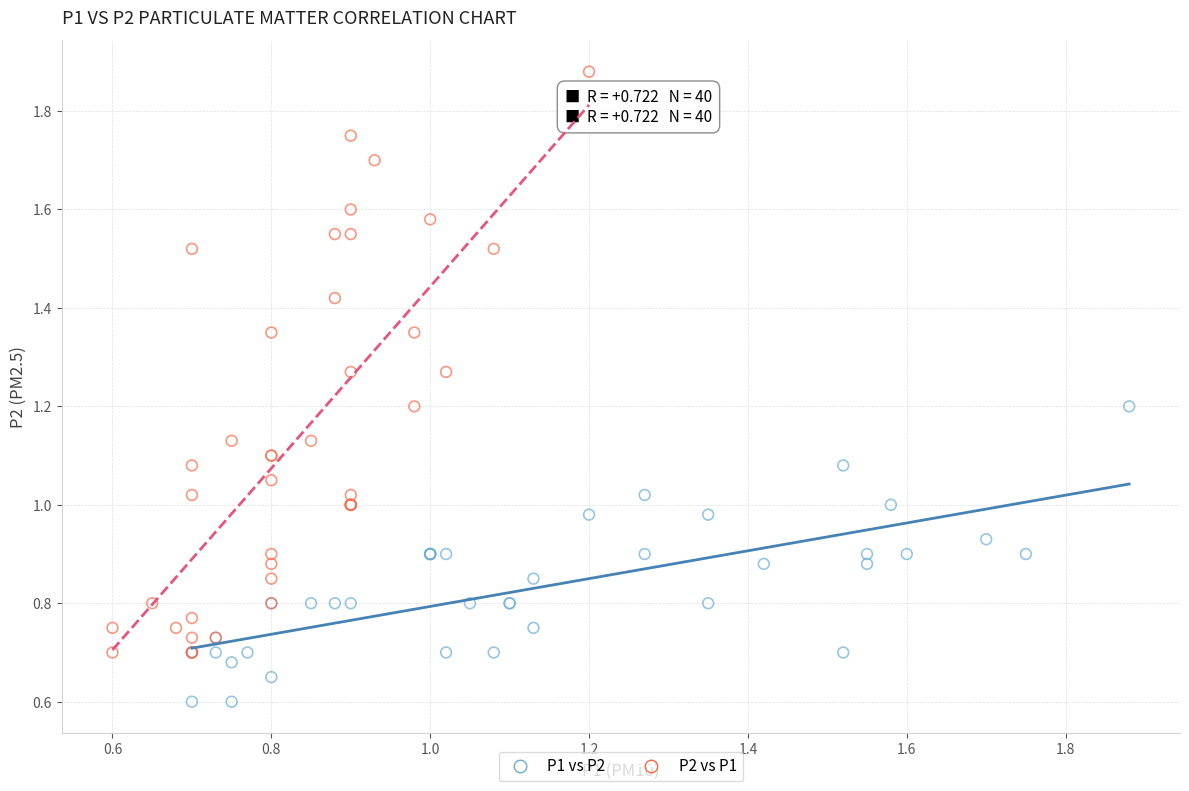

Which series has the widest spread of Y values?

P2 vs P1